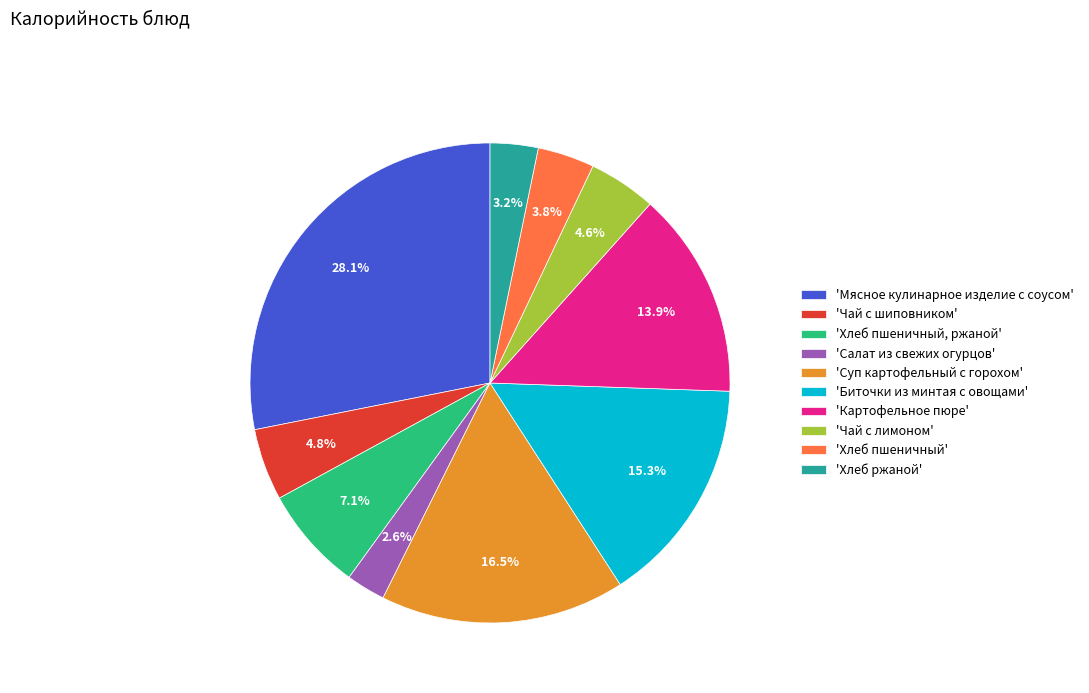

Is 'Чай с лимоном' the majority of the pie?

No